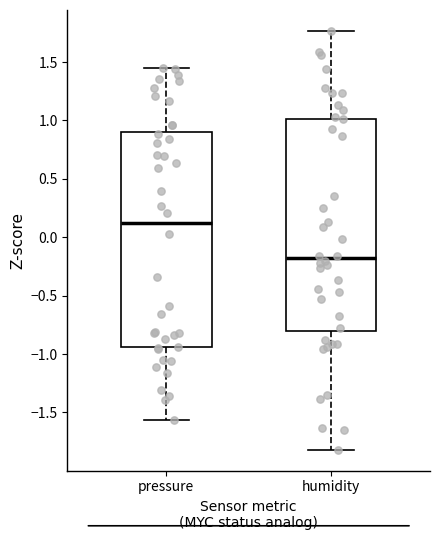

Where is the lower edge of the box for humidity on the y-axis? The values are not printed on the chart, so give them approximately, as read against the axis.

-0.80